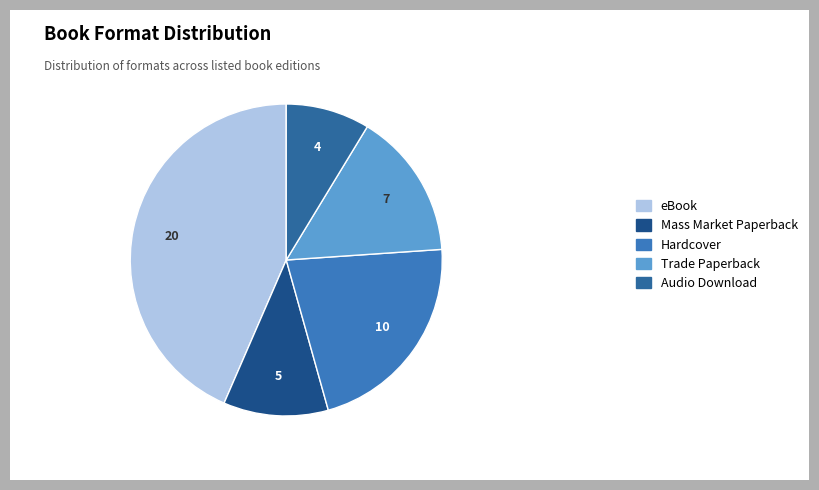

What portion of the pie excludes Audio Download?

91.3%